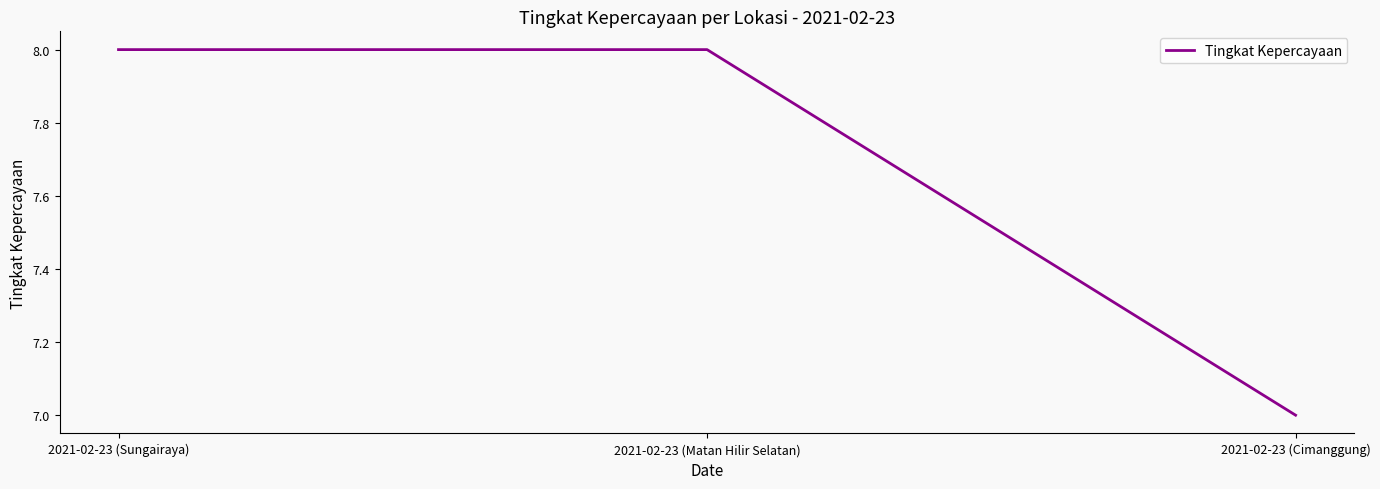

What is the average value?

8